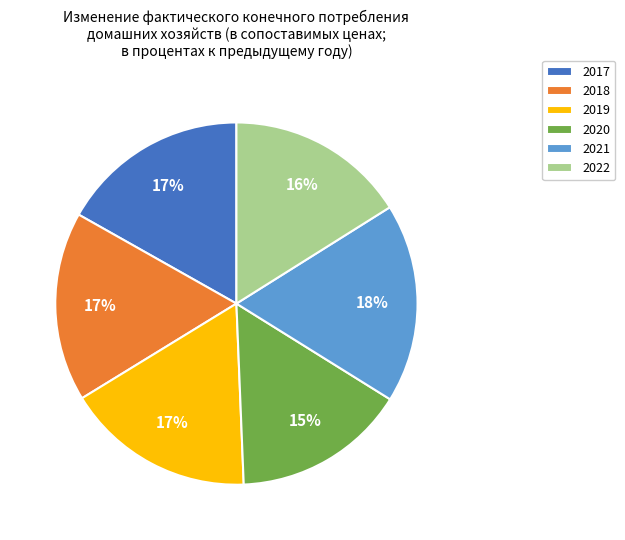

To the nearest percent, what percentage of the pie is 2020?

15%